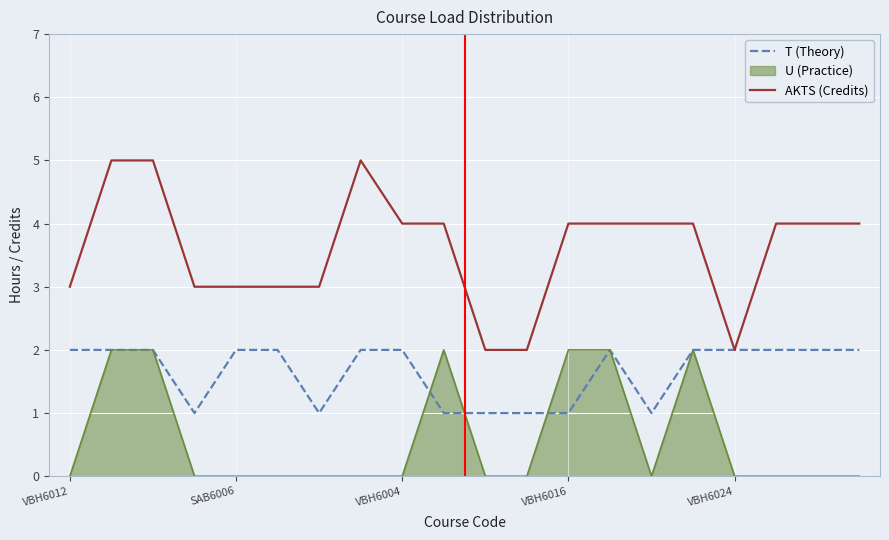

Which series has the widest spread of values?

AKTS (Credits)